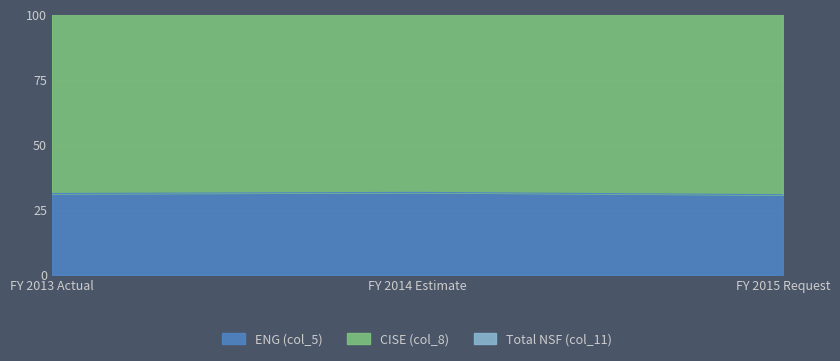

Is it true that ENG (col_5) equals 30.8 at FY 2015 Request?

True